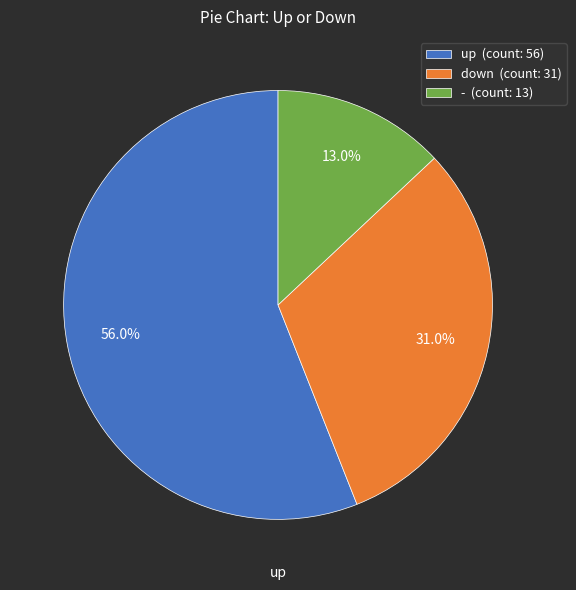

Approximately how many times larger is the value at - compared to up?

0.2